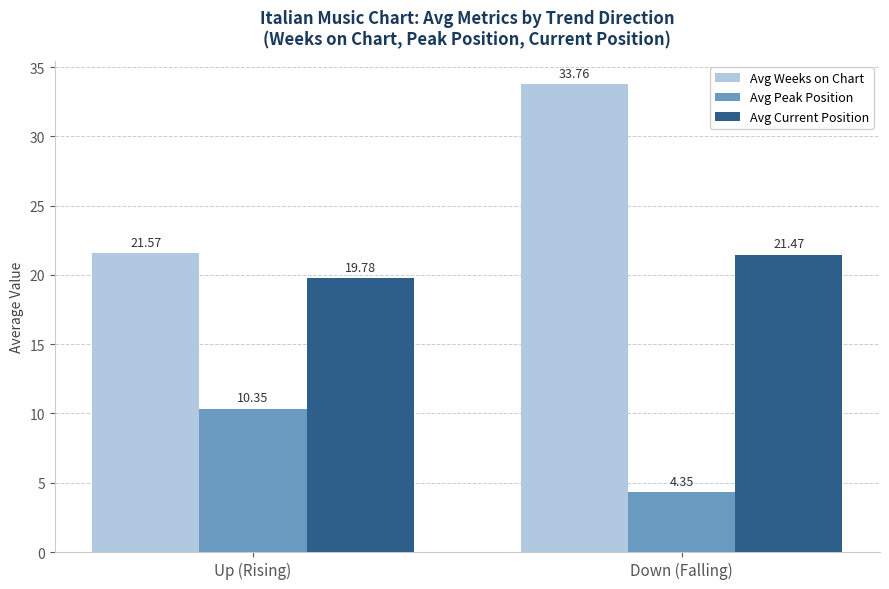

True or false: Avg Weeks on Chart has a value of 10.6 at Up (Rising).

False